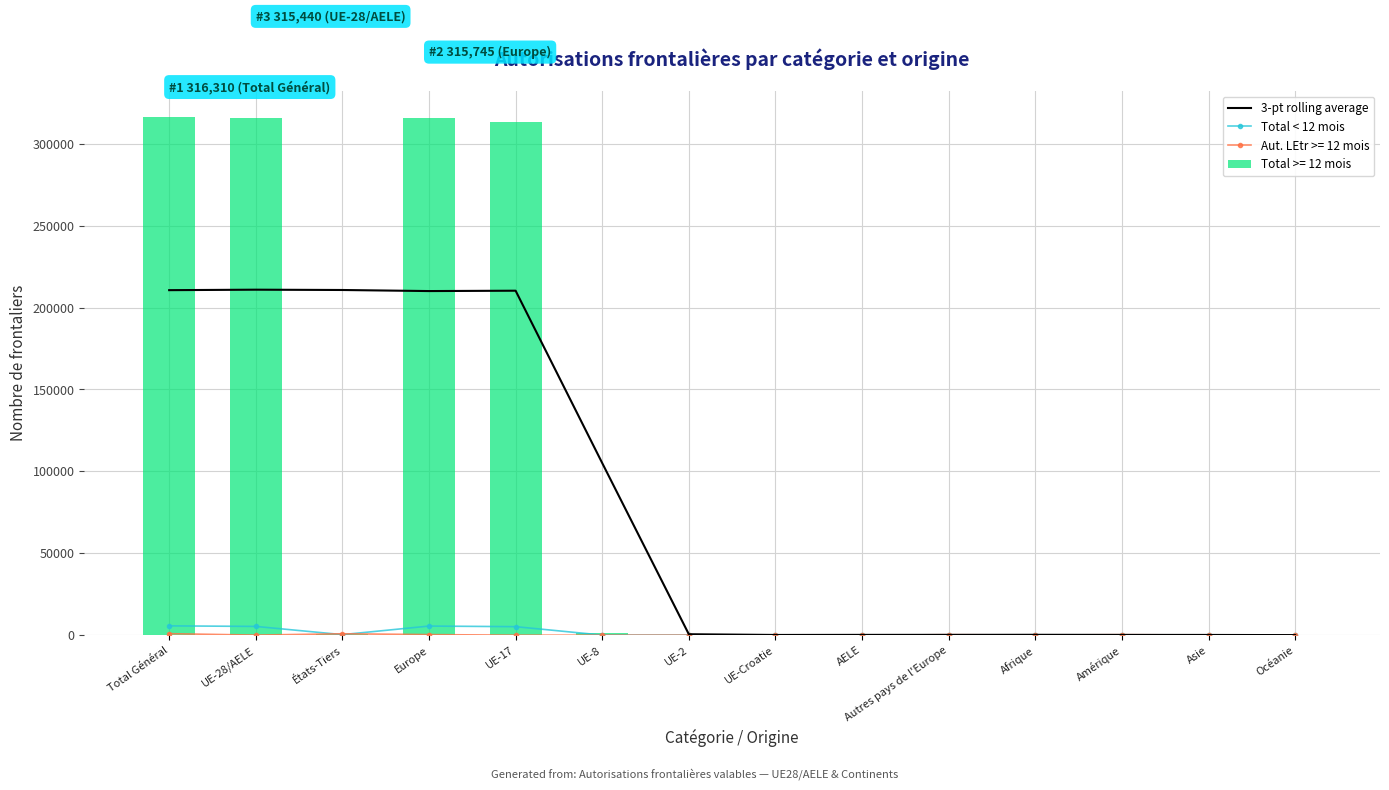

What value does the Total < 12 mois series have at UE-Croatie?

31.0